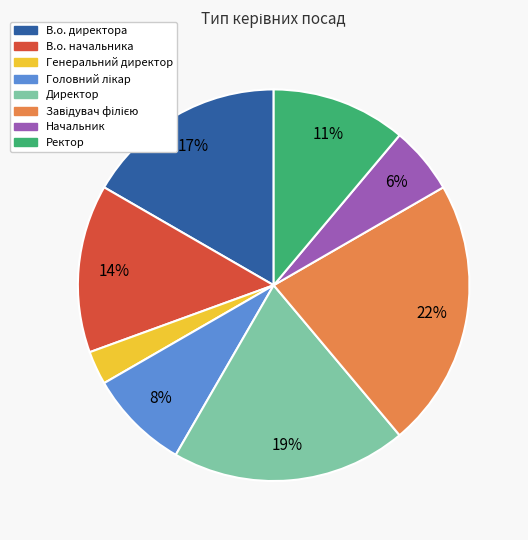

To the nearest percent, what portion does Начальник represent?

6%